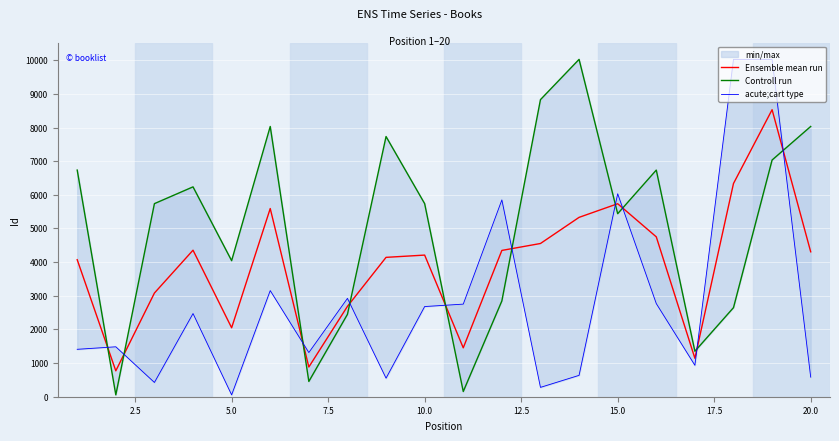

Does the chart display data point markers on the line(s)?

No